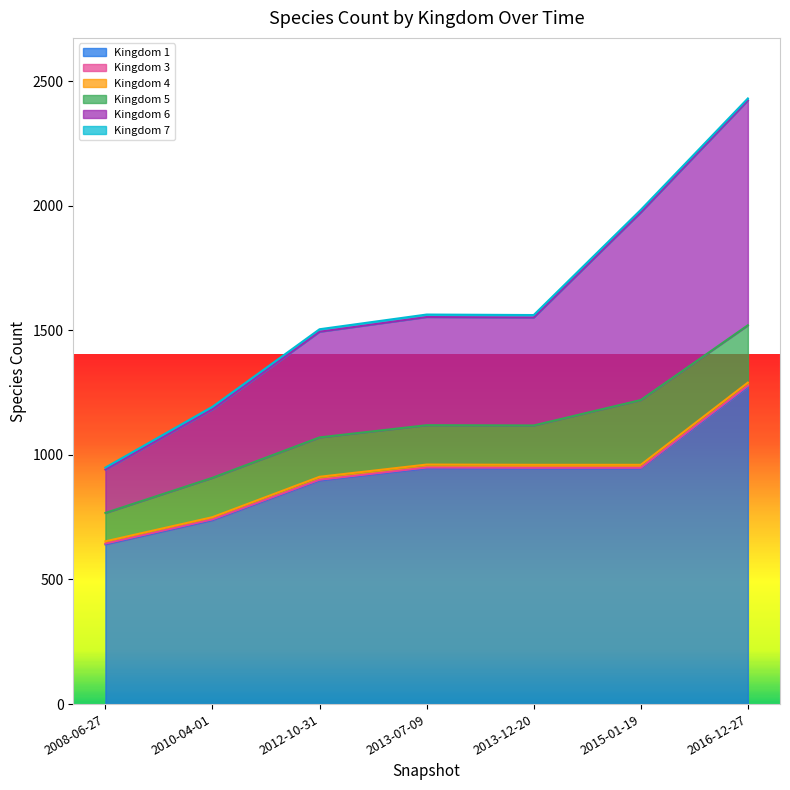

Reading left to right, what are all the values shown in this chart?

1: 2008-06-27=641	2010-04-01=738	2012-10-31=897	2013-07-09=946	2013-12-20=945	2015-01-19=945	2016-12-27=1273
3: 2008-06-27=3	2010-04-01=3	2012-10-31=3	2013-07-09=3	2013-12-20=3	2015-01-19=3	2016-12-27=4
4: 2008-06-27=9	2010-04-01=9	2012-10-31=12	2013-07-09=12	2013-12-20=12	2015-01-19=12	2016-12-27=13
5: 2008-06-27=114	2010-04-01=158	2012-10-31=158	2013-07-09=158	2013-12-20=158	2015-01-19=260	2016-12-27=230
6: 2008-06-27=174	2010-04-01=275	2012-10-31=424	2013-07-09=434	2013-12-20=433	2015-01-19=753	2016-12-27=902
7: 2008-06-27=8	2010-04-01=10	2012-10-31=10	2013-07-09=10	2013-12-20=10	2015-01-19=10	2016-12-27=8